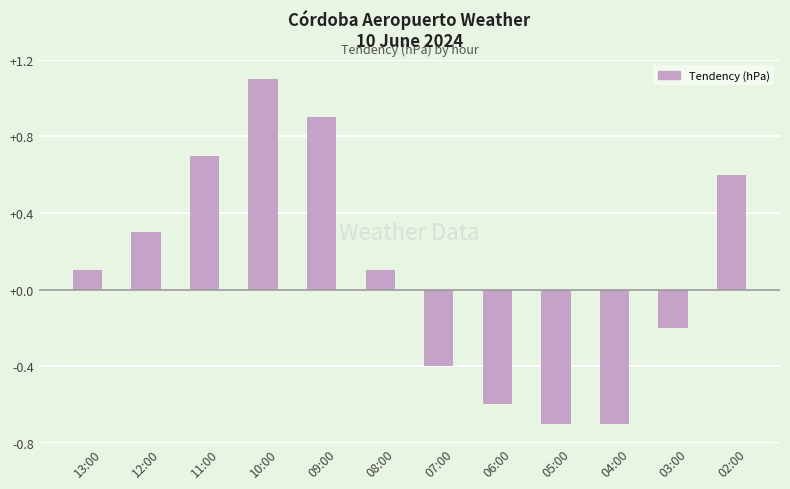

Which has a higher value, 07:00 or 05:00?

07:00